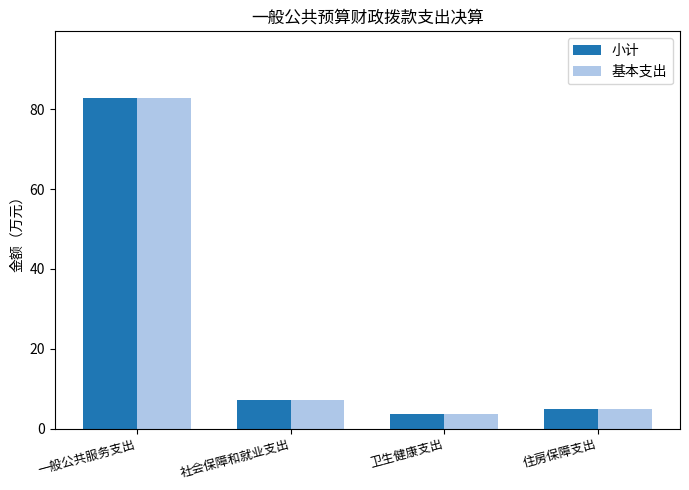

The value of 基本支出 at 一般公共服务支出 is 83.0. True or false?

True